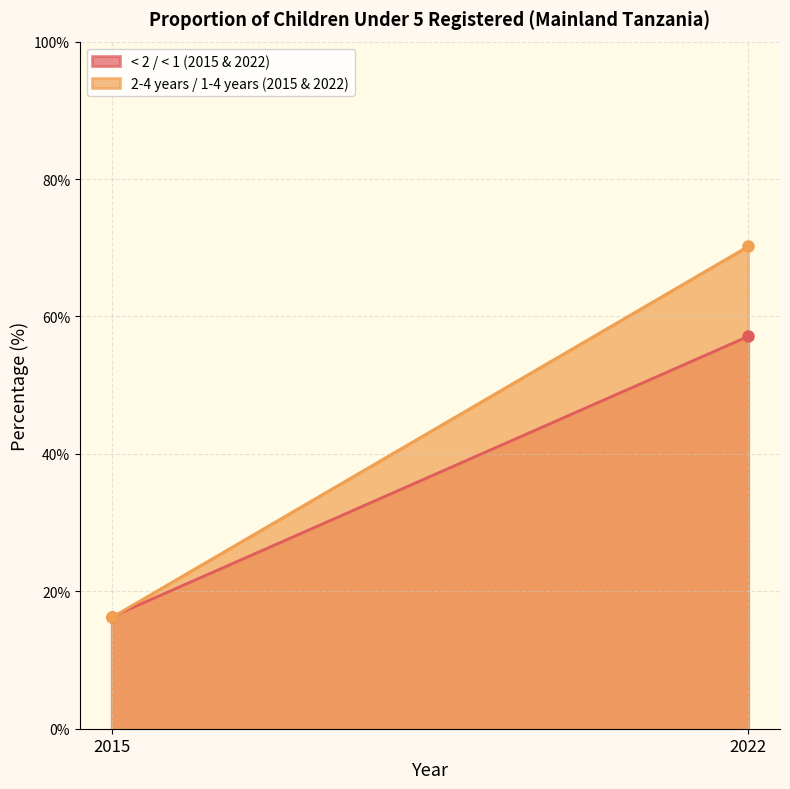

What is the total value across all series at 2022?

127.3